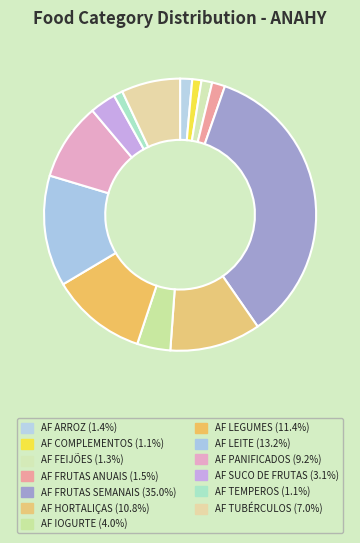

To the nearest percent, what is the combined percentage of AF ARROZ and AF SUCO DE FRUTAS?

5%